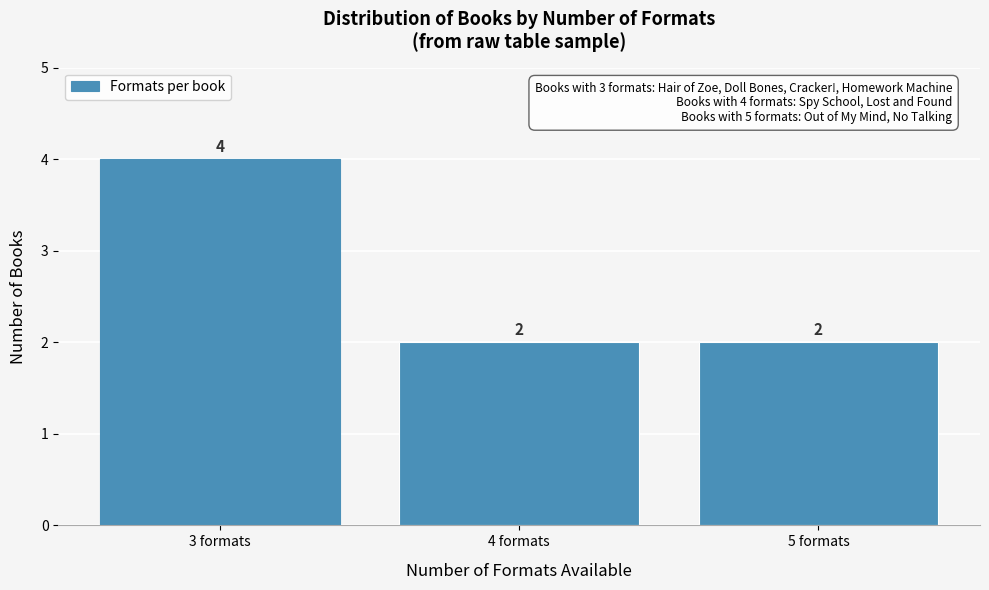

Reading left to right, transcribe all the data shown in this chart.

3 formats=4	4 formats=2	5 formats=2